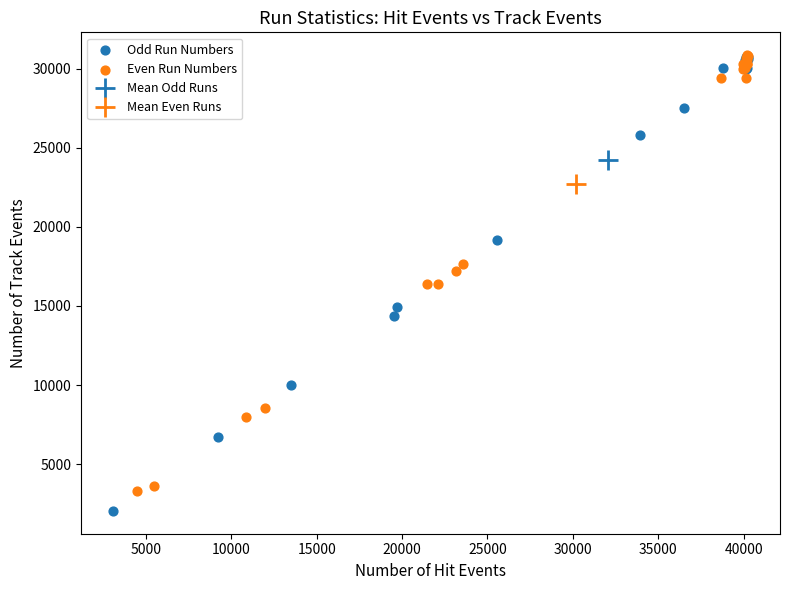

Which series reaches the minimum Y coordinate?

Odd Run Numbers